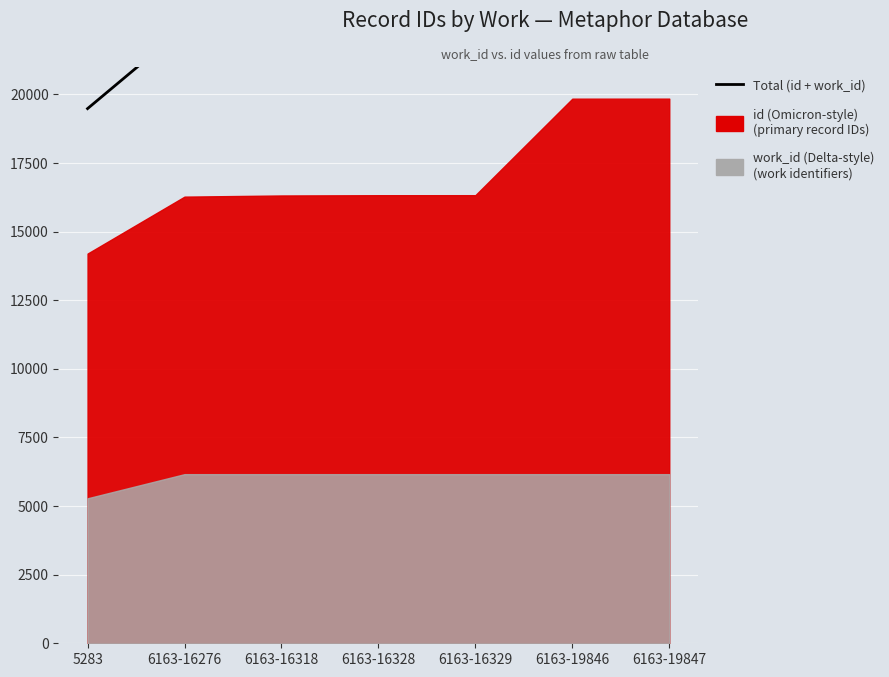

Rank the categories by value from lowest to highest.

5283, 6163-16276, 6163-16318, 6163-16328, 6163-16329, 6163-19846, 6163-19847